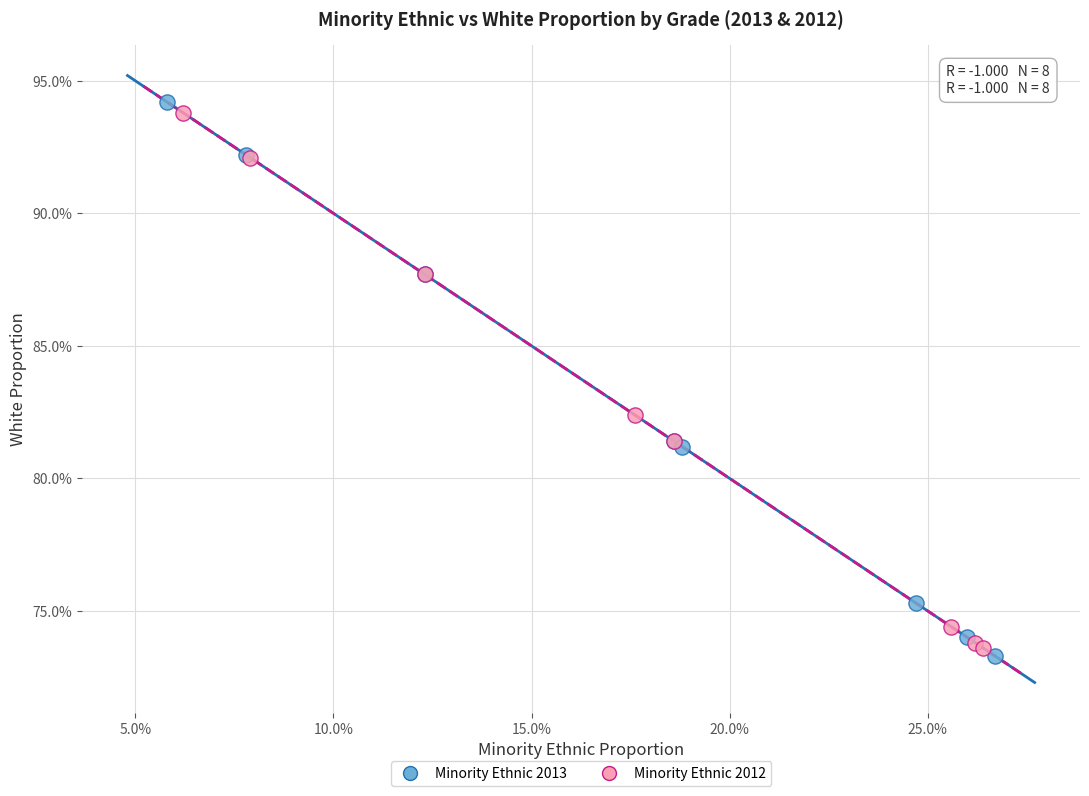

Which series has the largest Y range (max minus min)?

Minority Ethnic 2013